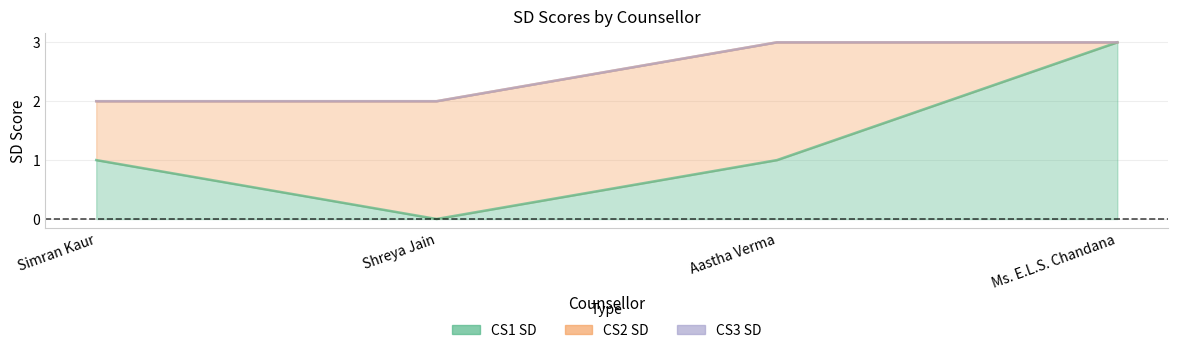

At which label does CS1 SD first exceed 1?

Ms. E.L.S. Chandana